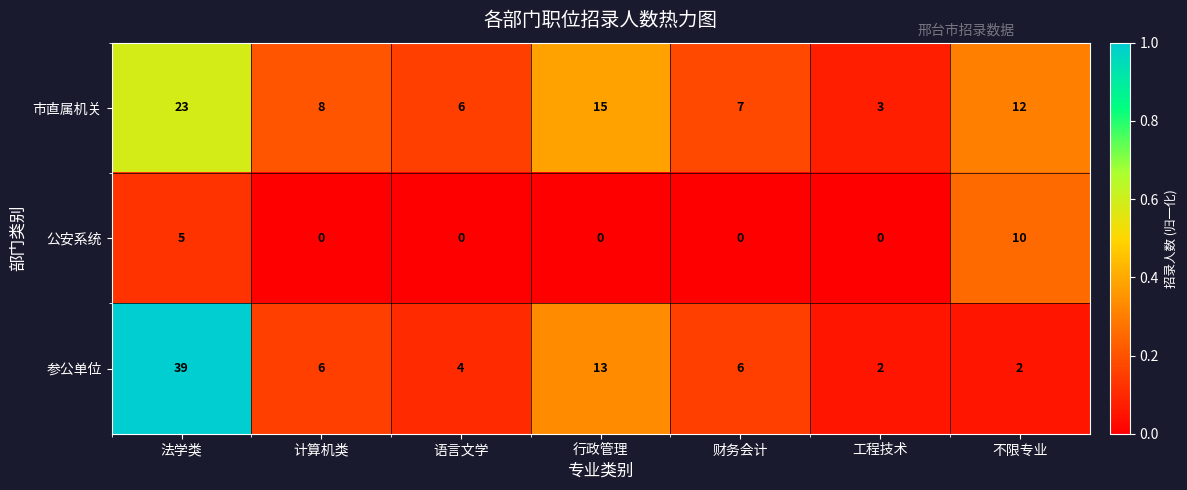

Rank the series by their maximum value, from lowest to highest.

公安系统, 市直属机关, 参公单位